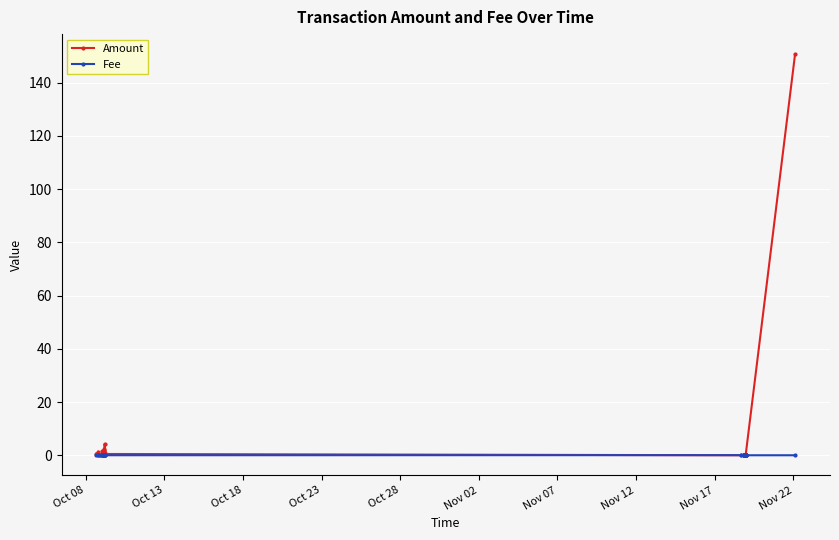

What is the maximum value for Fee?

0.1